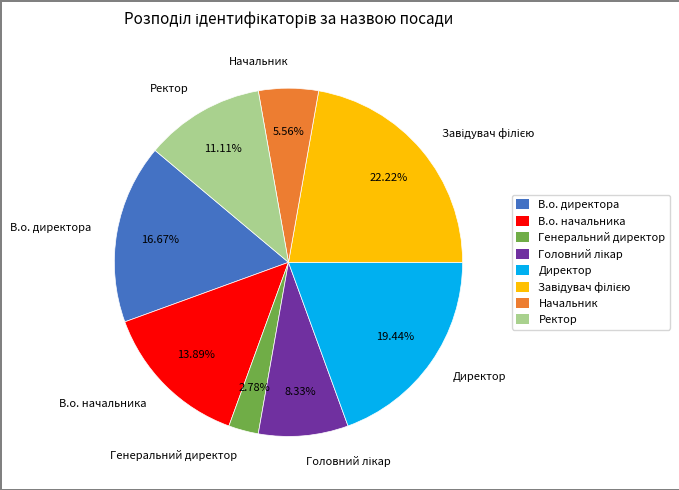

The Начальник slice represents 6% of the pie. True or false?

True